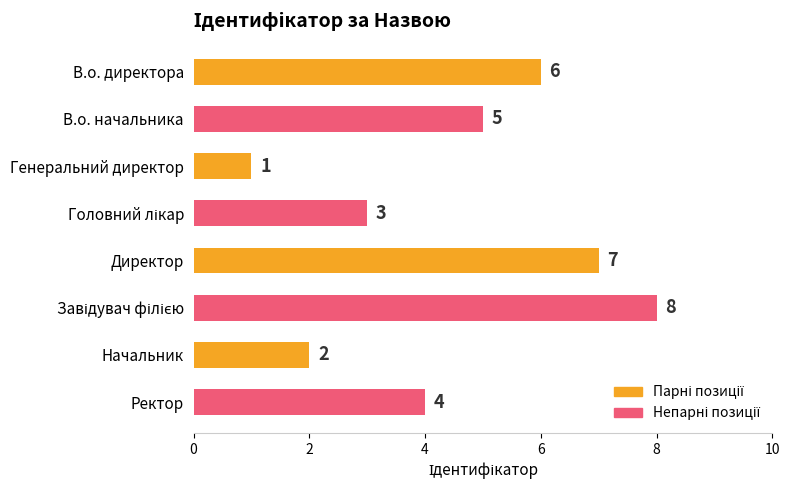

Count the number of data series in this chart.

1